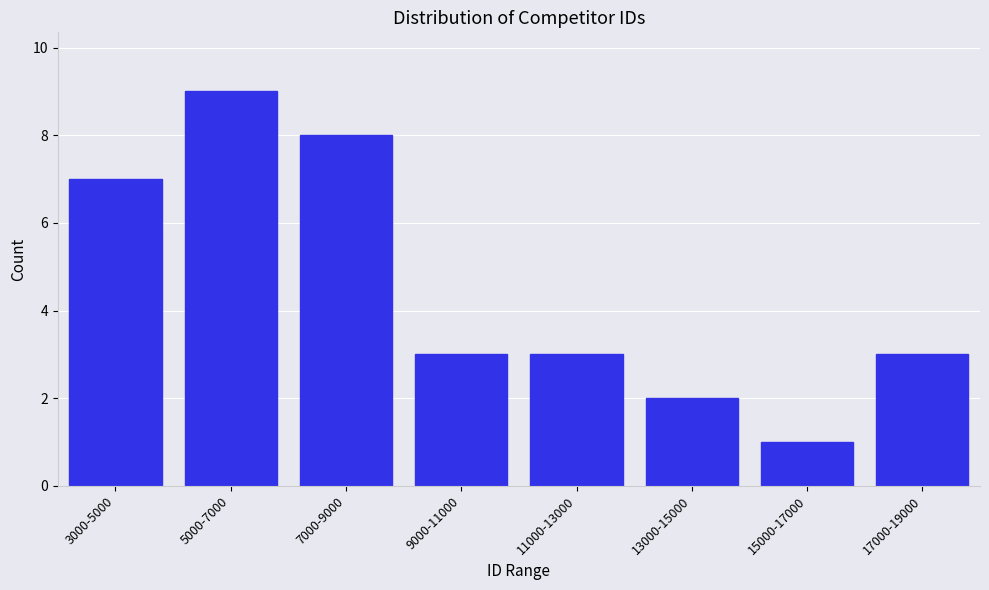

Reading left to right, what are all the values shown in this chart?

3000-5000=7	5000-7000=9	7000-9000=8	9000-11000=3	11000-13000=3	13000-15000=2	15000-17000=1	17000-19000=3